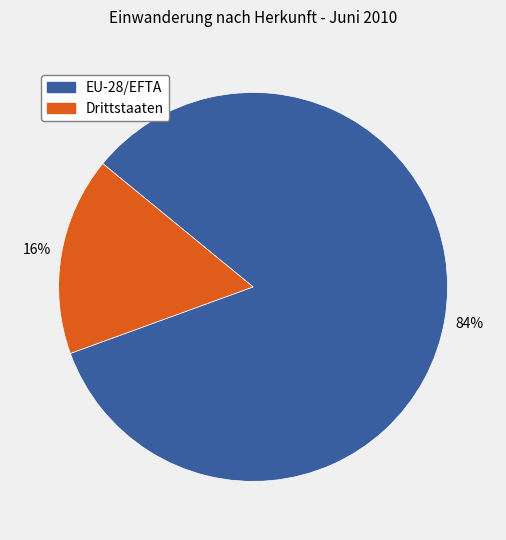

Is it true that EU-28/EFTA is 93% of the pie?

False